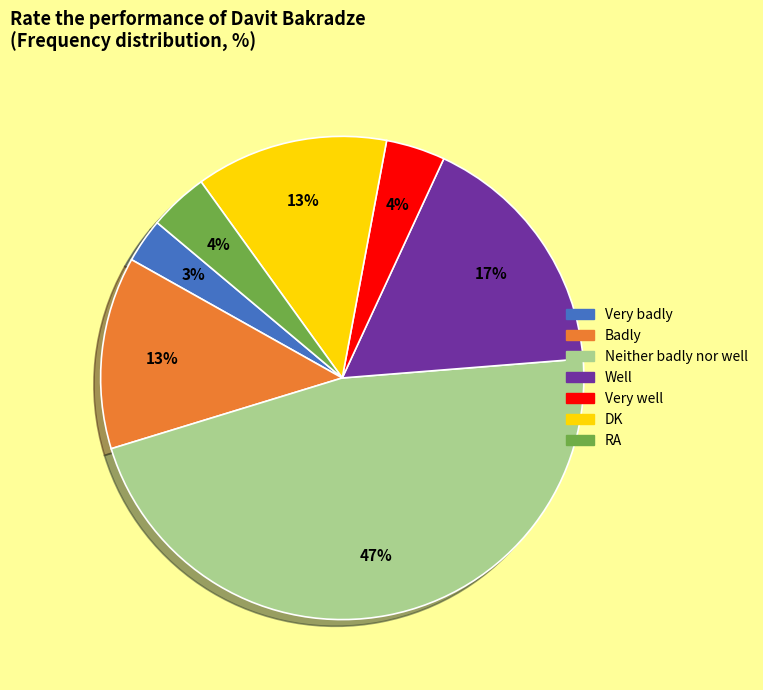

Which slice is the smallest?

Very badly